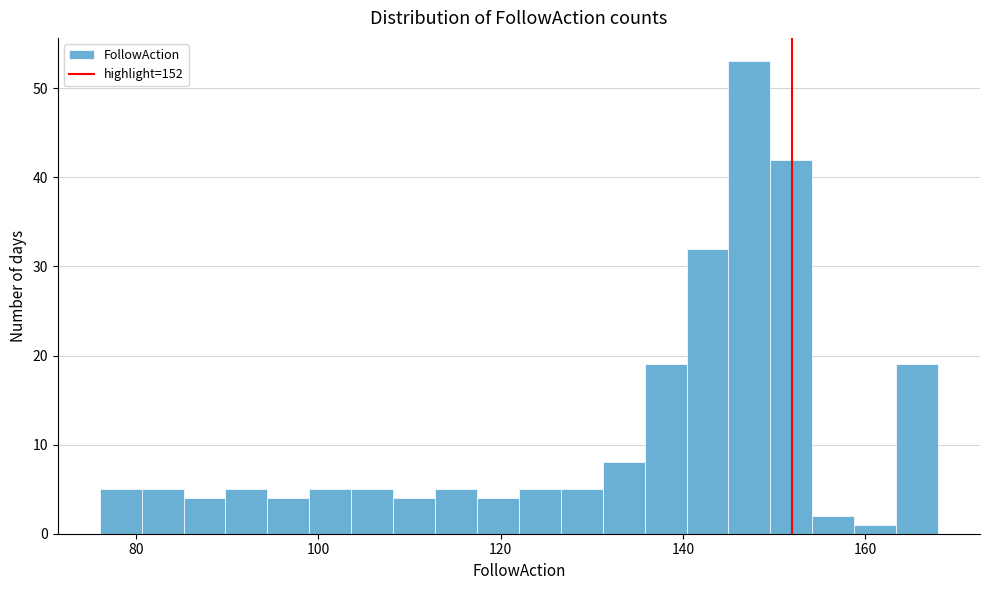

Read against the x-axis, roughly where is the centre of the tallest bar?

148